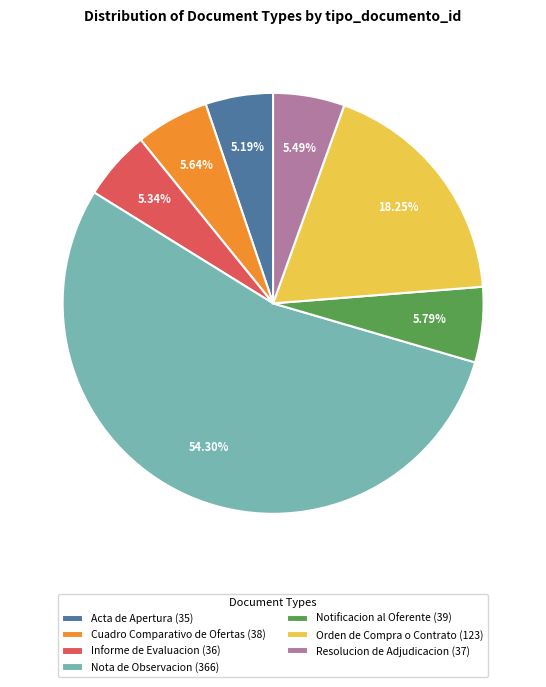

The Acta de Apertura slice represents 5% of the pie. True or false?

True